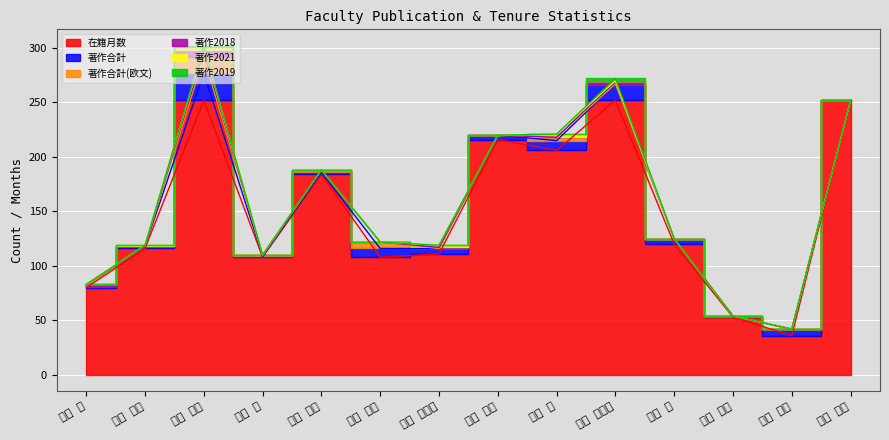

Where is 著作合計 nearest to the value 12?

田中 保